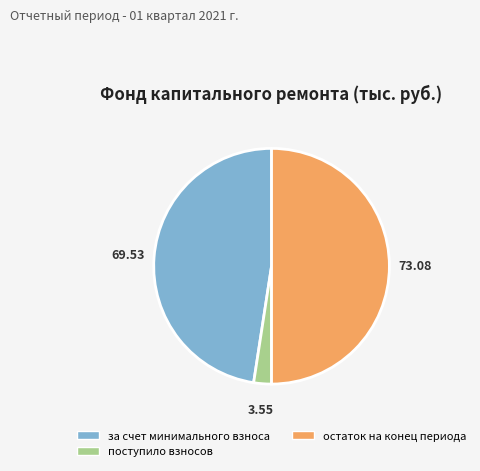

Combined, do за счет минимального взноса and остаток на конец периода account for over 50%?

Yes